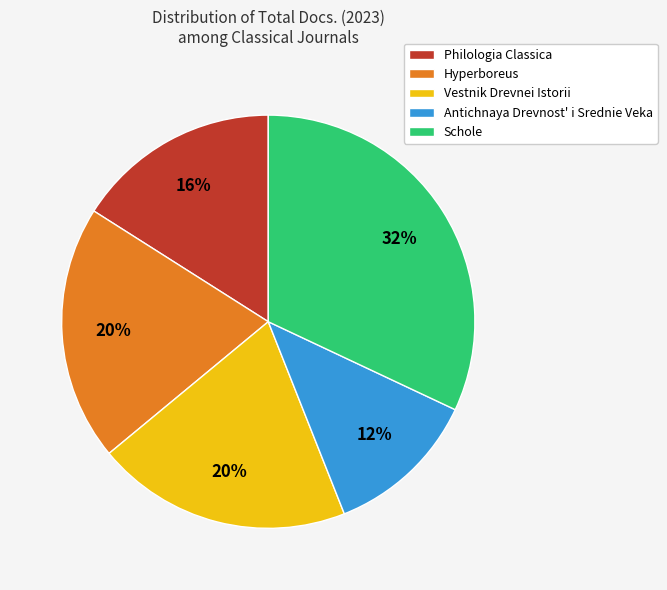

Does any single category account for the majority?

No